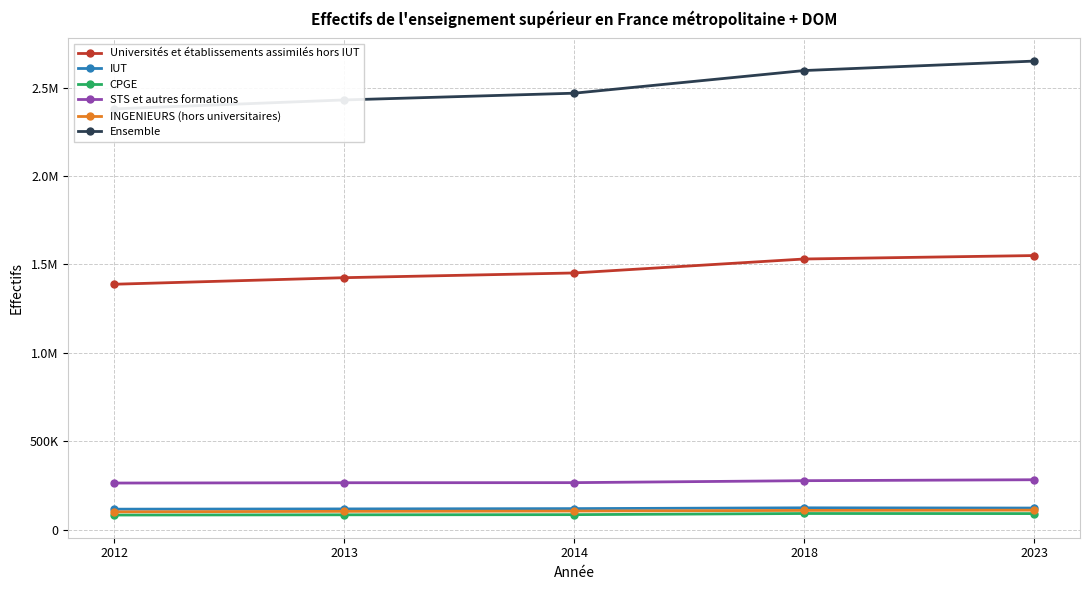

What is the highest value of the CPGE series?

90800